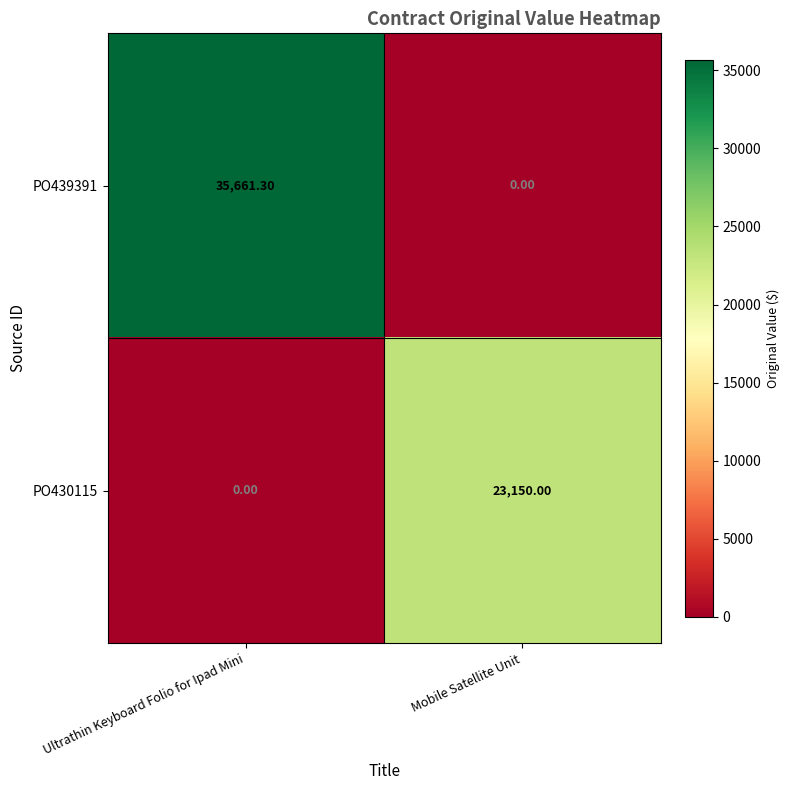

At which label is PO430115 closest to 11575?

Ultrathin Keyboard Folio for Ipad Mini